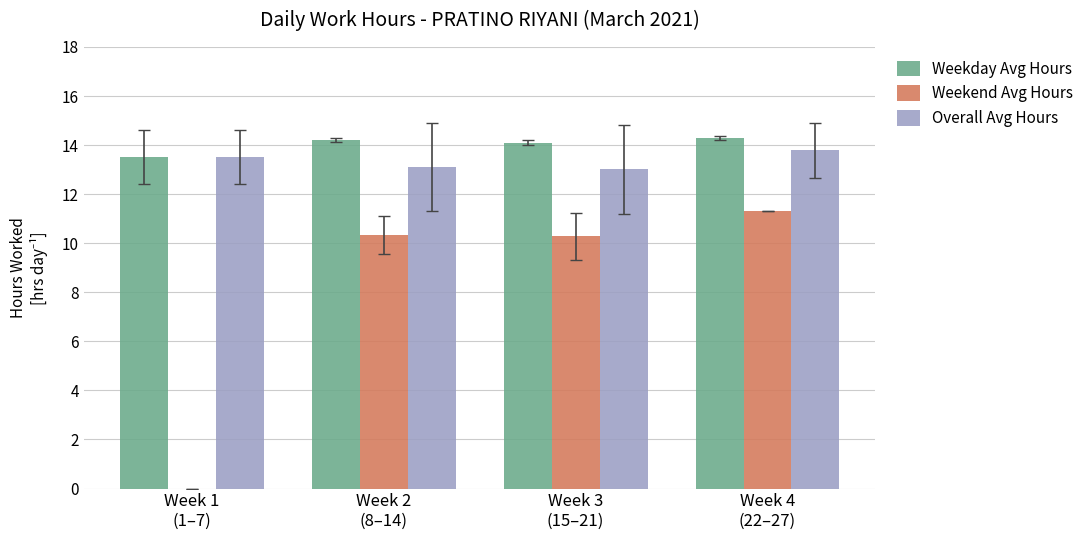

Reading right to left, list all the values displayed in this chart.

Weekday Avg Hours: Week 4
(22–27)=14.3	Week 3
(15–21)=14.1	Week 2
(8–14)=14.2	Week 1
(1–7)=13.5
Weekend Avg Hours: Week 4
(22–27)=11.3	Week 3
(15–21)=10.3	Week 2
(8–14)=10.3	Week 1
(1–7)=0.0
Overall Avg Hours: Week 4
(22–27)=13.8	Week 3
(15–21)=13.0	Week 2
(8–14)=13.1	Week 1
(1–7)=13.5